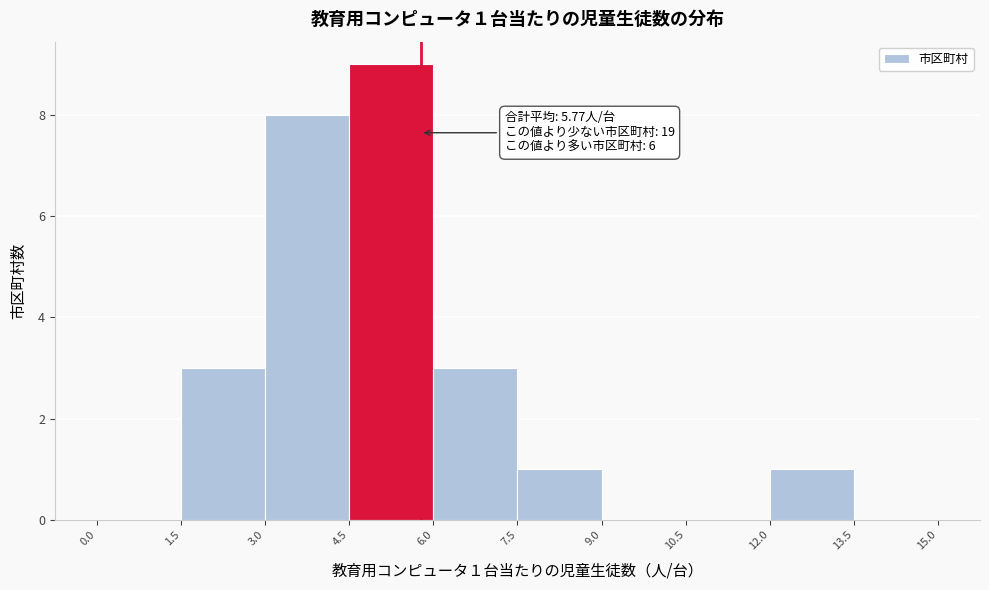

Which range on the x-axis has the tallest bar?

4.5 to 6.0